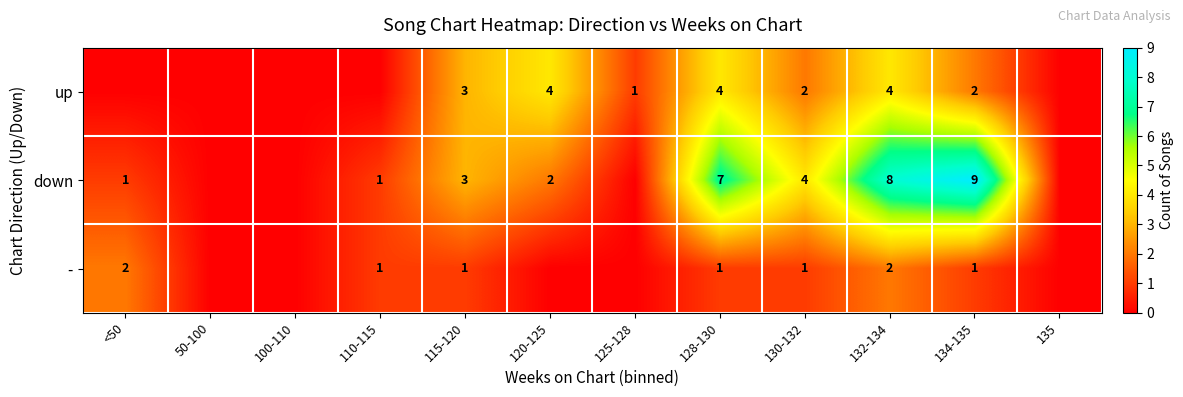

Is it true that down equals 7 at 128-130?

True